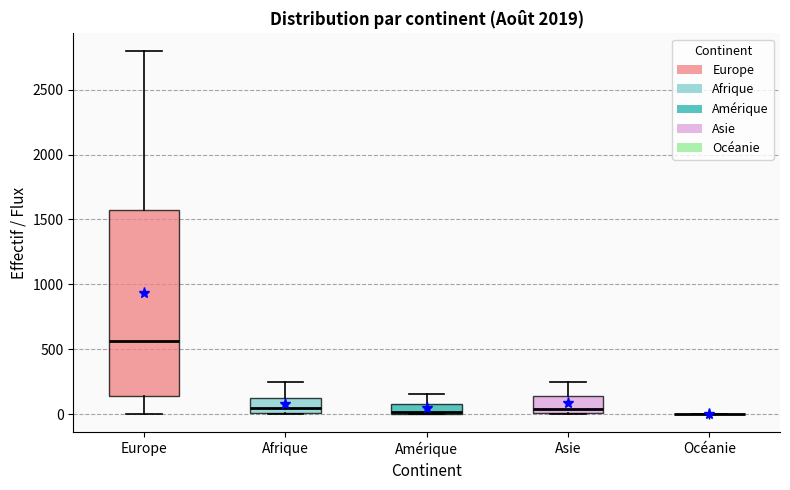

Reading left to right, transcribe this box plot: for each box, give where its median line is, the range the box spans, and where its two whiskers end, as read against the y-axis. The values are not printed on the chart, so give them approximately, as read against the axis.

Europe: median 550, box 150 to 1600, whiskers 0 to 2800
Afrique: median 50, box 0 to 100, whiskers 0 to 250
Amérique: median 0 (drawn on the box's lower edge), box 0 to 100, whiskers 0 to 150
Asie: median 50, box 0 to 150, whiskers 0 to 250
Océanie: box collapsed to a line at 0, whiskers 0 to 0